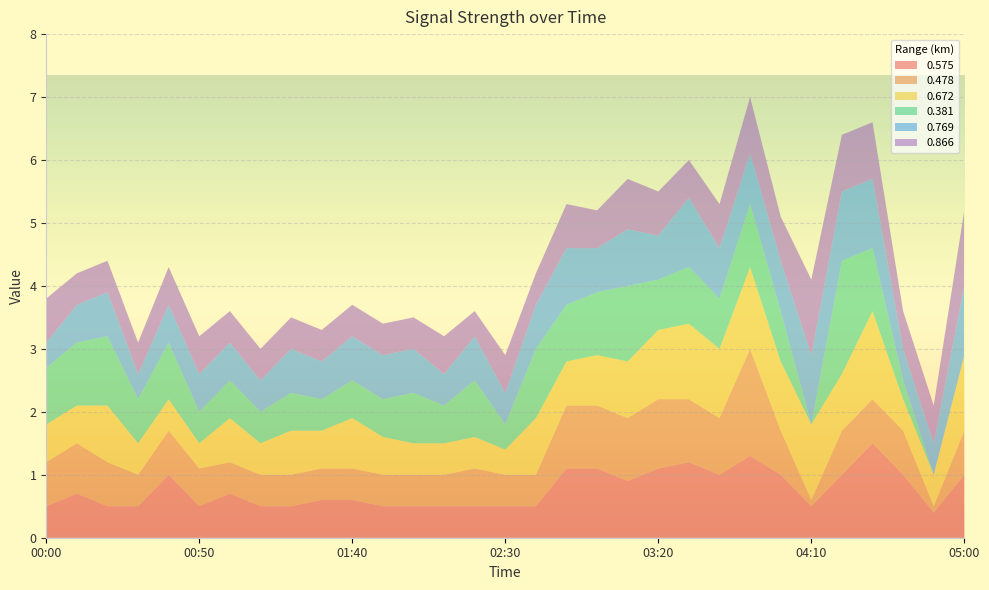

Reading right to left, what are all the values shown in this chart?

0.575: 05:00=1.0	04:50=0.4	04:40=1.0	04:30=1.5	04:20=1.0	04:10=0.5	04:00=1.0	03:50=1.3	03:40=1.0	03:30=1.2	03:20=1.1	03:10=0.9	03:00=1.1	02:50=1.1	02:40=0.5	02:30=0.5	02:20=0.5	02:10=0.5	02:00=0.5	01:50=0.5	01:40=0.6	01:30=0.6	01:20=0.5	01:10=0.5	01:00=0.7	00:50=0.5	00:40=1.0	00:30=0.5	00:20=0.5	00:10=0.7	00:00=0.5
0.478: 05:00=0.7	04:50=0.1	04:40=0.7	04:30=0.7	04:20=0.7	04:10=0.1	04:00=0.7	03:50=1.7	03:40=0.9	03:30=1.0	03:20=1.1	03:10=1.0	03:00=1.0	02:50=1.0	02:40=0.5	02:30=0.5	02:20=0.6	02:10=0.5	02:00=0.5	01:50=0.5	01:40=0.5	01:30=0.5	01:20=0.5	01:10=0.5	01:00=0.5	00:50=0.6	00:40=0.7	00:30=0.5	00:20=0.7	00:10=0.8	00:00=0.7
0.672: 05:00=1.2	04:50=0.5	04:40=0.5	04:30=1.4	04:20=0.9	04:10=1.2	04:00=1.1	03:50=1.3	03:40=1.1	03:30=1.2	03:20=1.1	03:10=0.9	03:00=0.8	02:50=0.7	02:40=0.9	02:30=0.4	02:20=0.5	02:10=0.5	02:00=0.5	01:50=0.6	01:40=0.8	01:30=0.6	01:20=0.7	01:10=0.5	01:00=0.7	00:50=0.4	00:40=0.5	00:30=0.5	00:20=0.9	00:10=0.6	00:00=0.6
0.381: 05:00=0.0	04:50=0.0	04:40=0.3	04:30=1.0	04:20=1.8	04:10=0.0	04:00=0.8	03:50=1.0	03:40=0.8	03:30=0.9	03:20=0.8	03:10=1.2	03:00=1.0	02:50=0.9	02:40=1.1	02:30=0.4	02:20=0.9	02:10=0.6	02:00=0.8	01:50=0.6	01:40=0.6	01:30=0.5	01:20=0.6	01:10=0.5	01:00=0.6	00:50=0.5	00:40=0.9	00:30=0.7	00:20=1.1	00:10=1.0	00:00=0.9
0.769: 05:00=1.1	04:50=0.5	04:40=0.5	04:30=1.1	04:20=1.1	04:10=1.1	04:00=0.8	03:50=0.8	03:40=0.8	03:30=1.1	03:20=0.7	03:10=0.9	03:00=0.7	02:50=0.9	02:40=0.7	02:30=0.5	02:20=0.7	02:10=0.5	02:00=0.7	01:50=0.7	01:40=0.7	01:30=0.6	01:20=0.7	01:10=0.5	01:00=0.6	00:50=0.6	00:40=0.6	00:30=0.4	00:20=0.7	00:10=0.6	00:00=0.4
0.866: 05:00=1.2	04:50=0.6	04:40=0.6	04:30=0.9	04:20=0.9	04:10=1.2	04:00=0.7	03:50=0.9	03:40=0.7	03:30=0.6	03:20=0.7	03:10=0.8	03:00=0.6	02:50=0.7	02:40=0.5	02:30=0.6	02:20=0.4	02:10=0.6	02:00=0.5	01:50=0.5	01:40=0.5	01:30=0.5	01:20=0.5	01:10=0.5	01:00=0.5	00:50=0.6	00:40=0.6	00:30=0.5	00:20=0.5	00:10=0.5	00:00=0.7